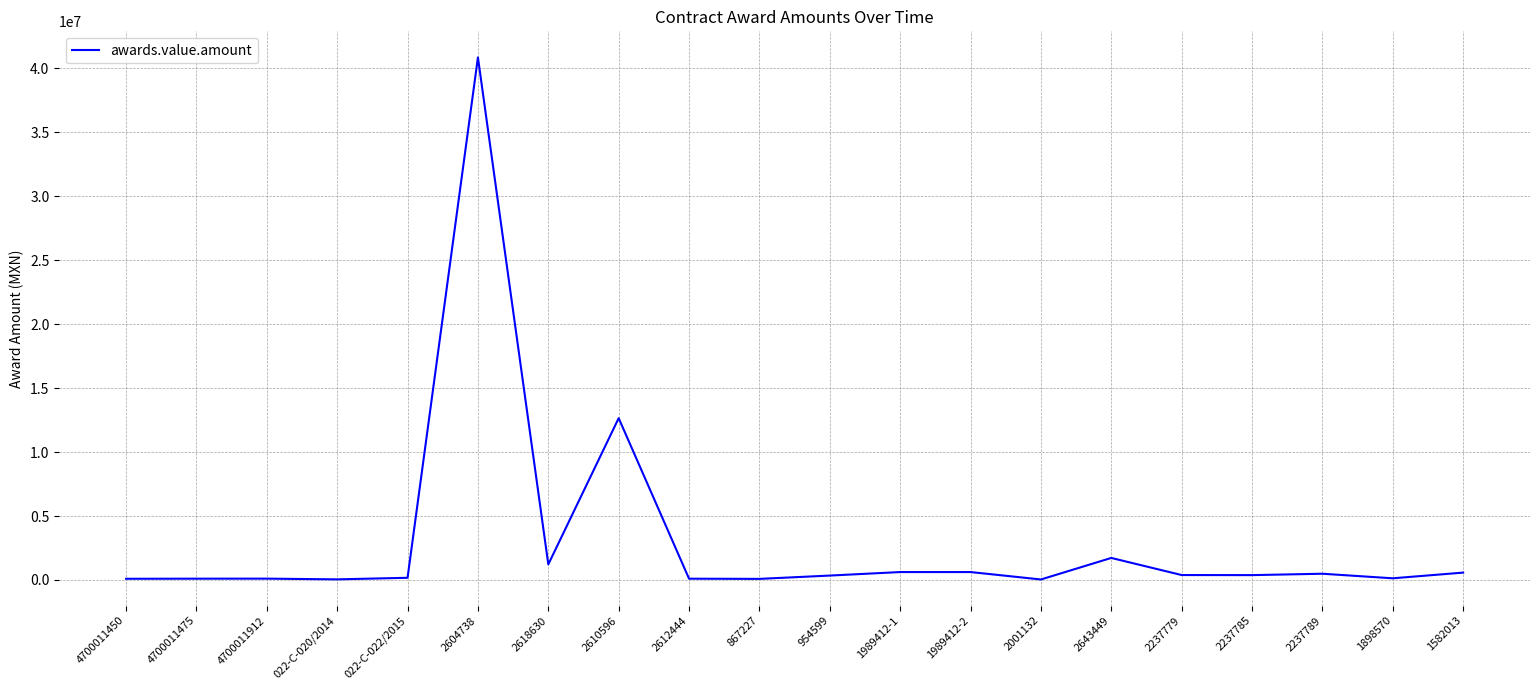

At which label is the value closest to 20440785?

2610596